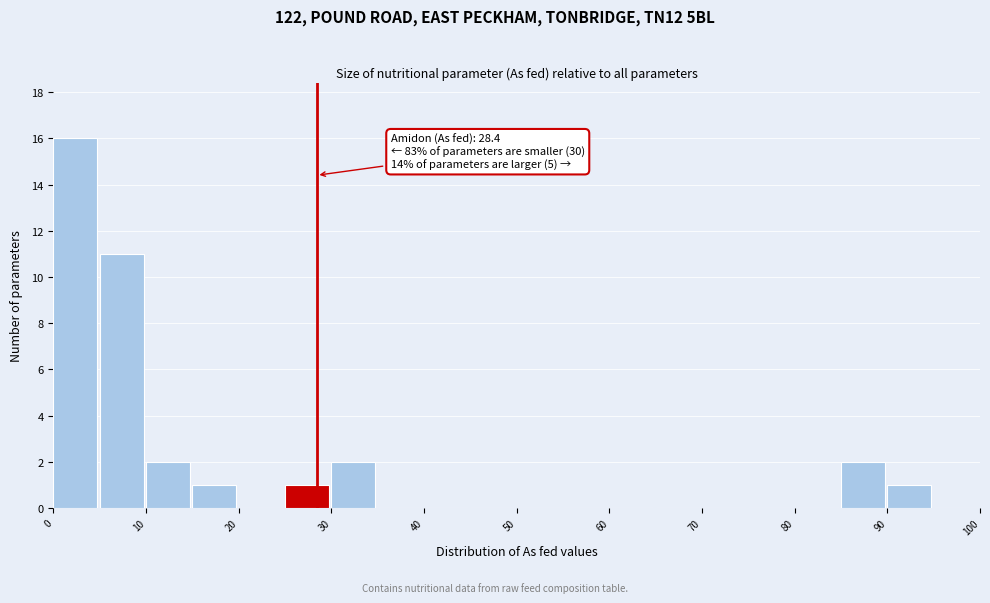

Over which range of the x-axis is the bar tallest?

0 to 5